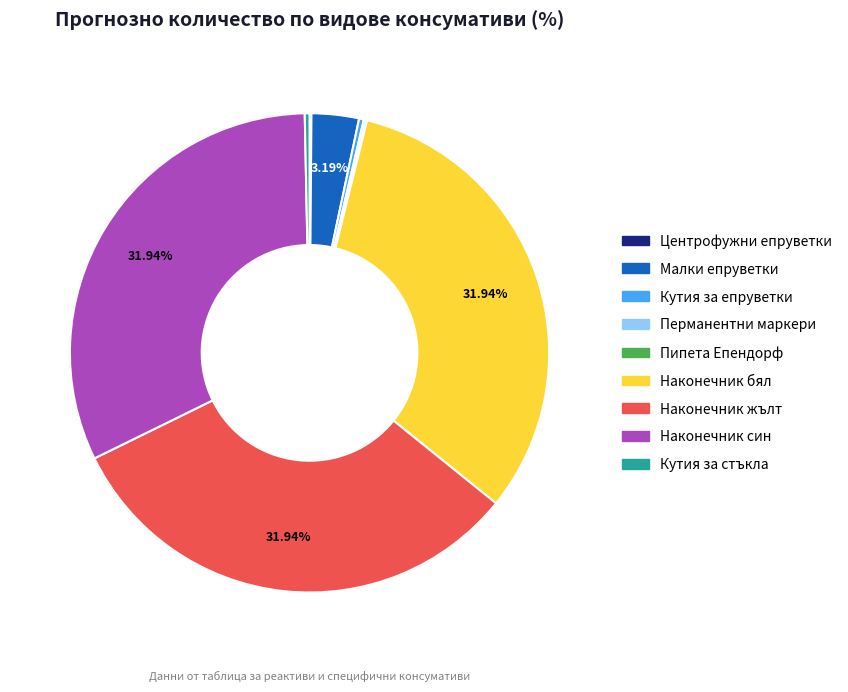

Does any single category account for the majority?

No